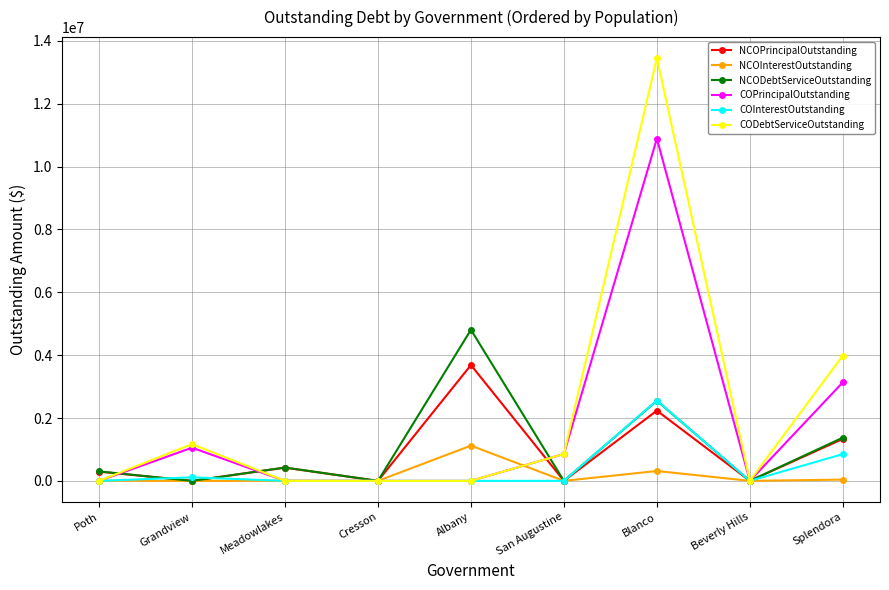

True or false: COInterestOutstanding has a value of 815399.4 at Poth.

False